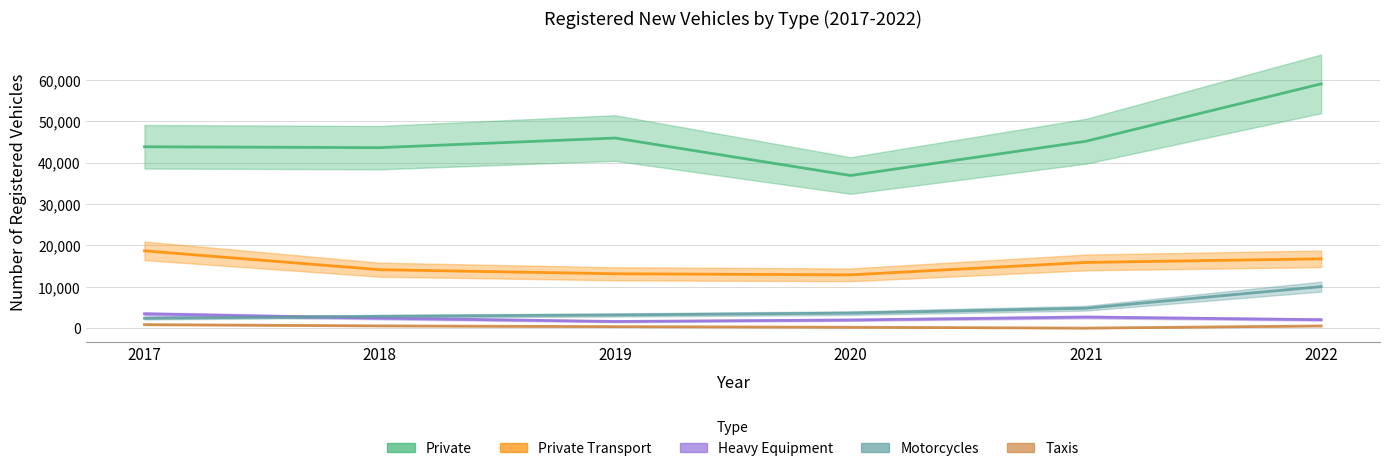

In Private, how many points are higher than both neighbors (excluding endpoints)?

1